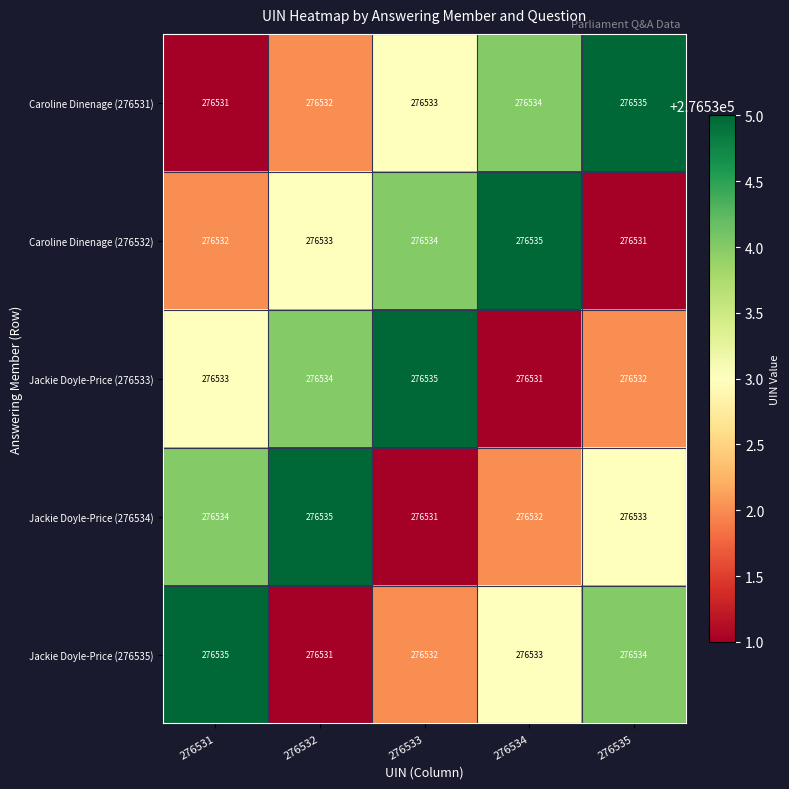

What value does the Jackie Doyle-Price (276535) series have at 276531?

276535